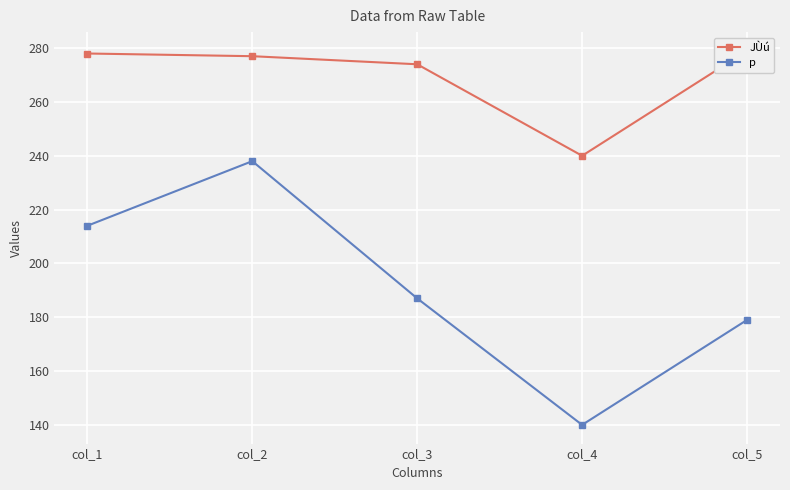

What is the difference between the maximum and minimum values in the p series?

98